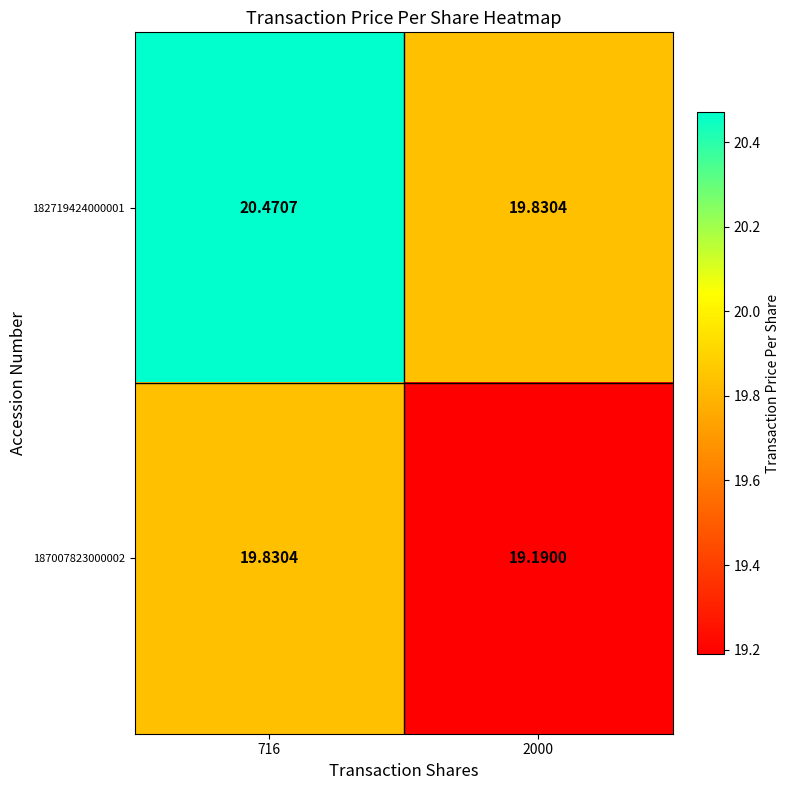

Is the value of 187007823000002 at 2000 greater than the value of 182719424000001 at 2000?

No